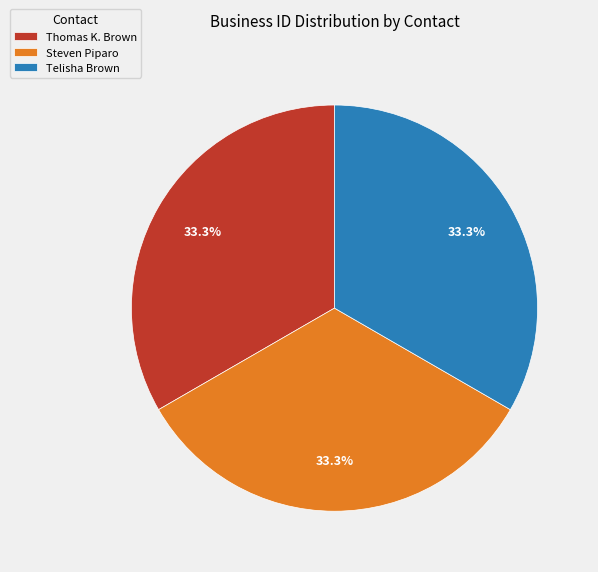

Does Telisha Brown account for over 50% of the chart?

No